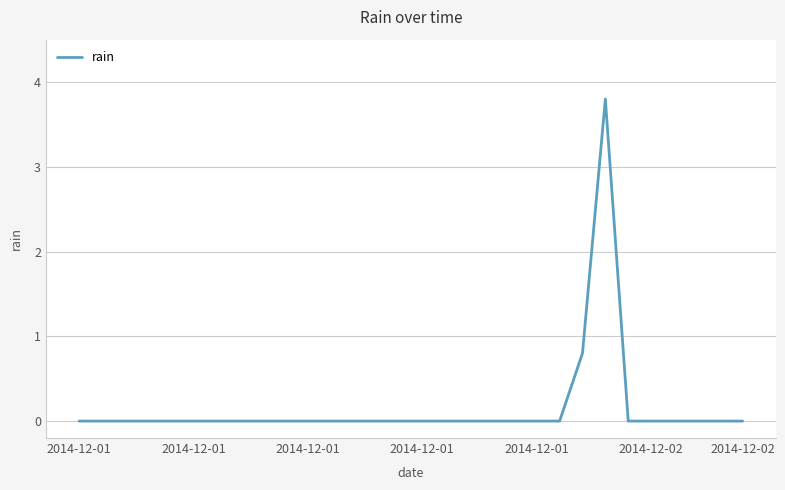

What is the maximum value shown in the chart?

3.8